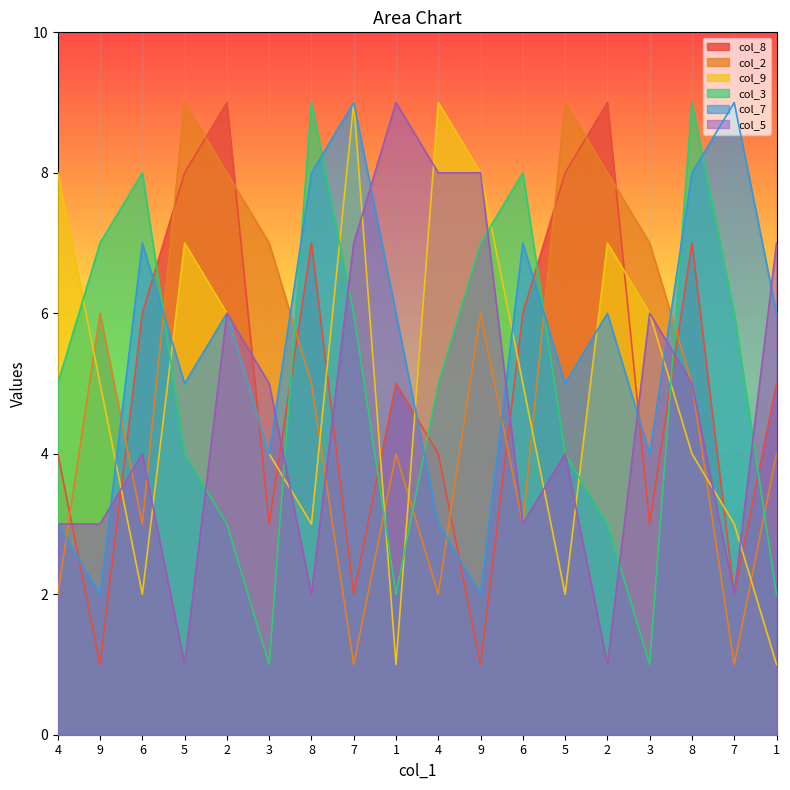

List the series in order of their peak value, highest first.

col_8, col_2, col_9, col_3, col_7, col_5